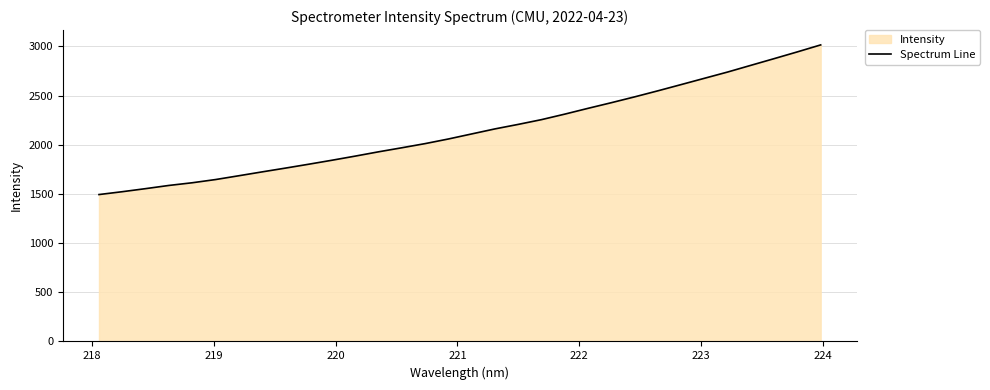

What is the minimum value shown in the chart?

1493.5